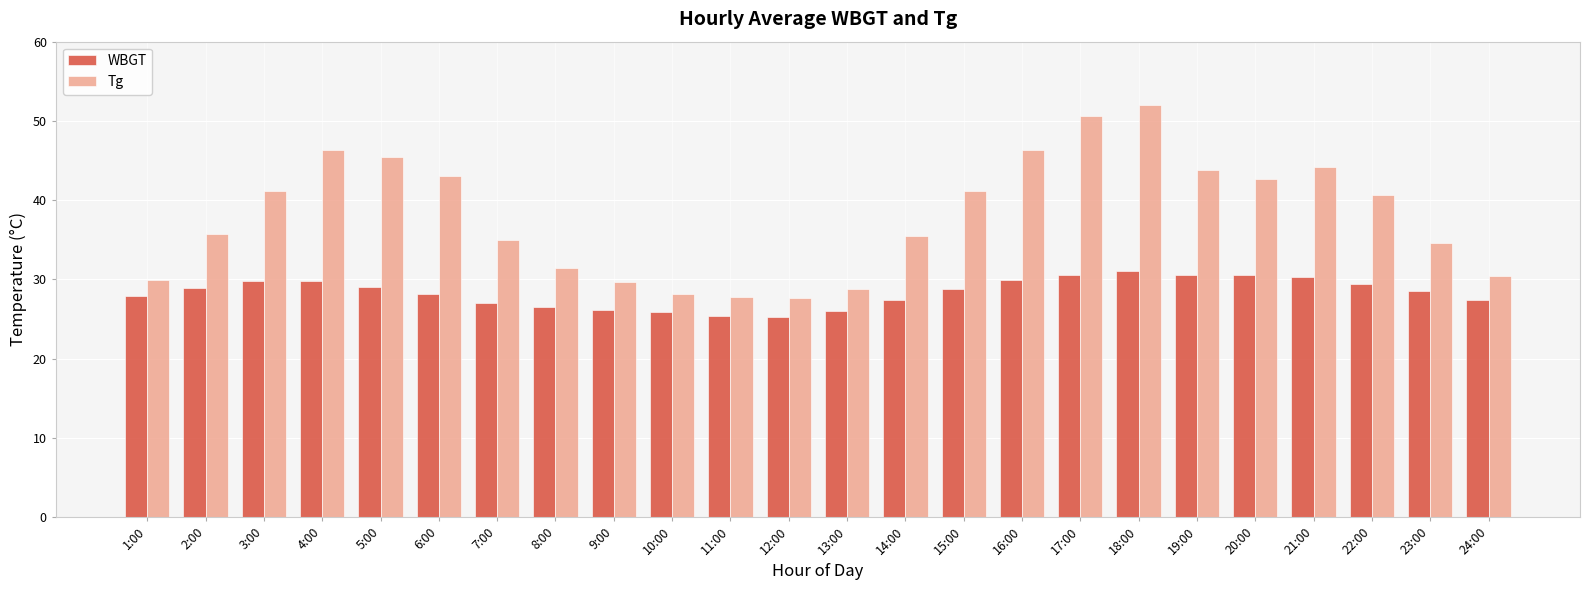

Count the number of data series in this chart.

2